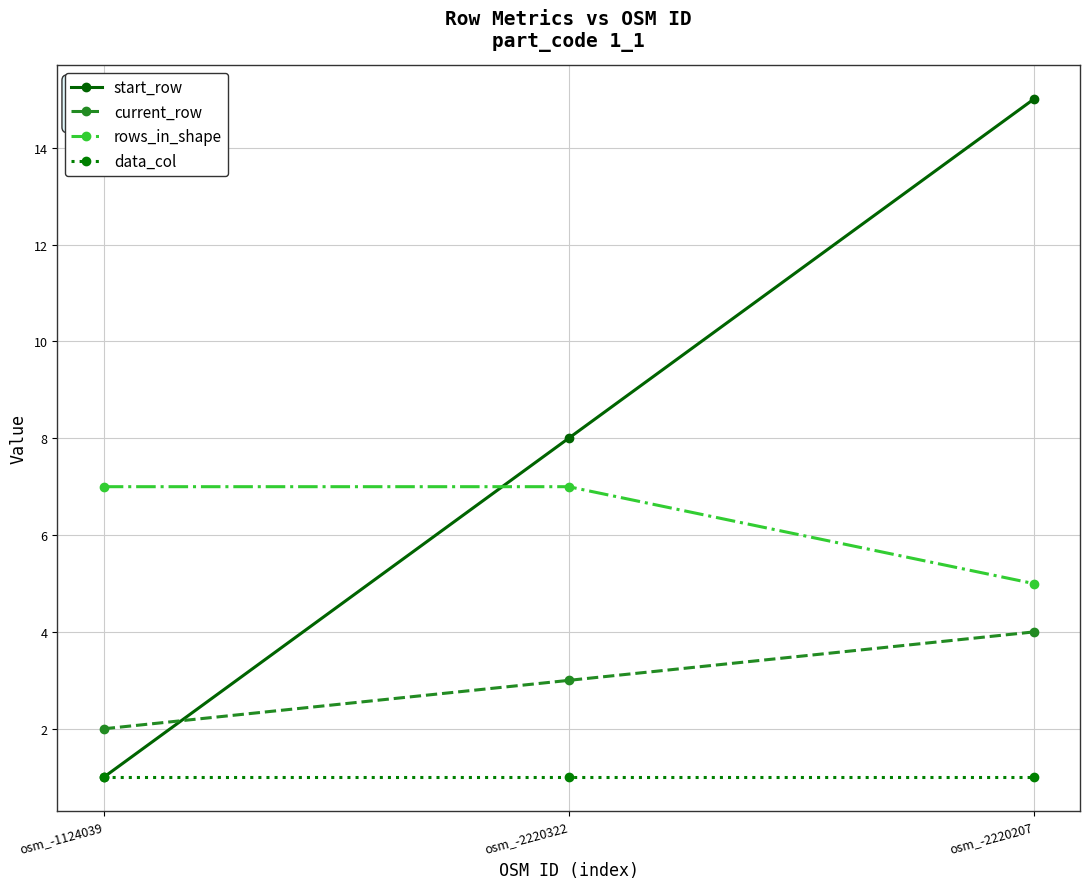

List the labels in order of start_row value, smallest first.

osm_-1124039, osm_-2220322, osm_-2220207